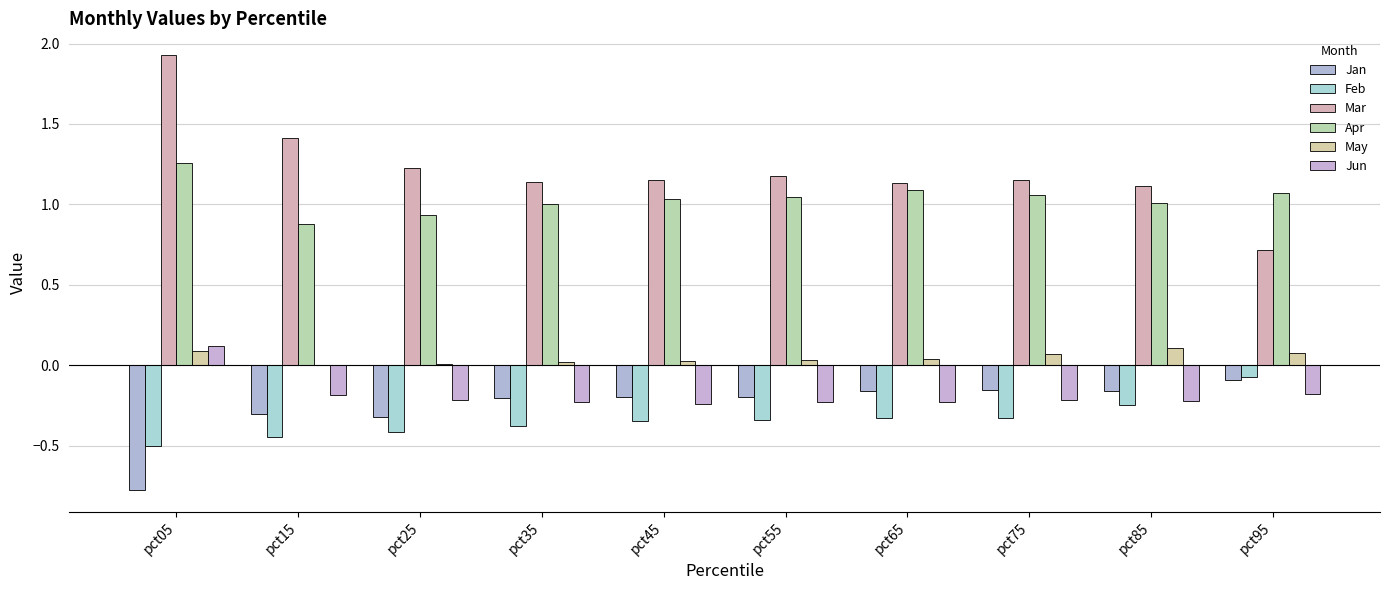

Which category has the highest value across all series?

pct05